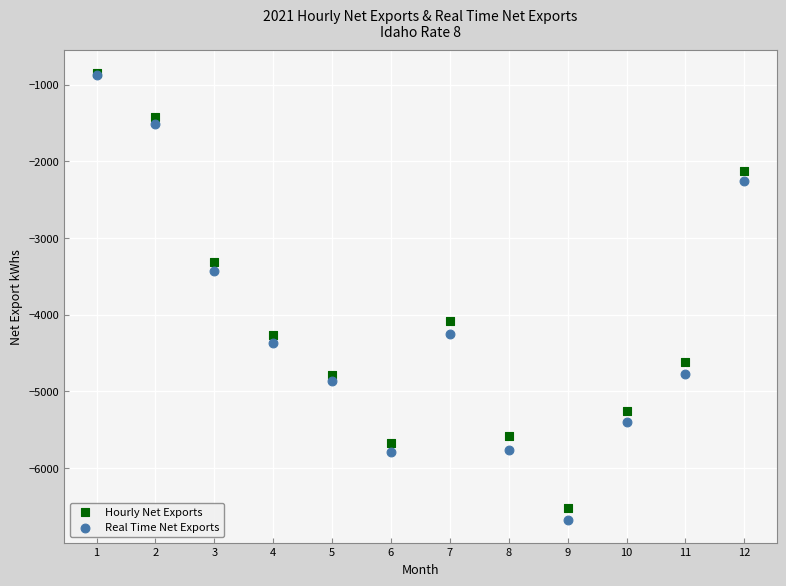

Which series has the largest Y range (max minus min)?

Real Time Net Exports